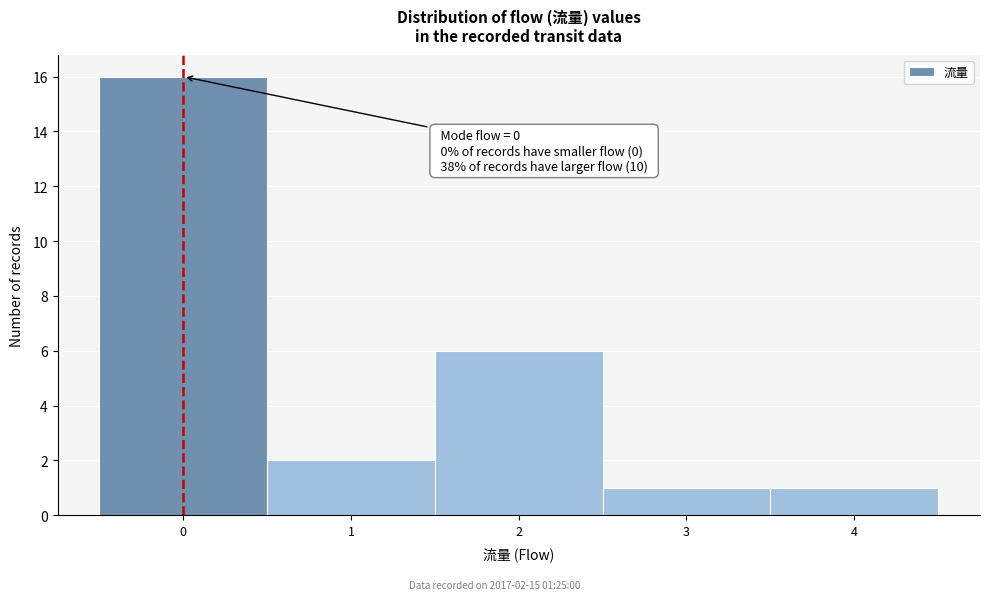

Over which range of the x-axis is the bar tallest?

-0.5 to 0.5